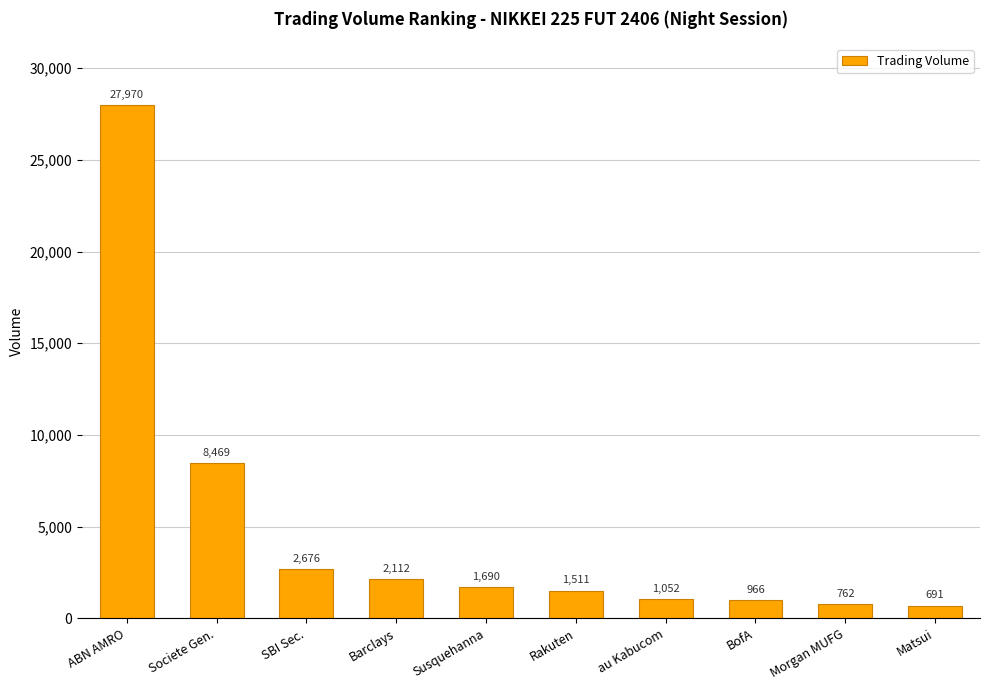

List the labels in order of value, smallest first.

Matsui, Morgan MUFG, BofA, au Kabucom, Rakuten, Susquehanna, Barclays, SBI Sec., Societe Gen., ABN AMRO